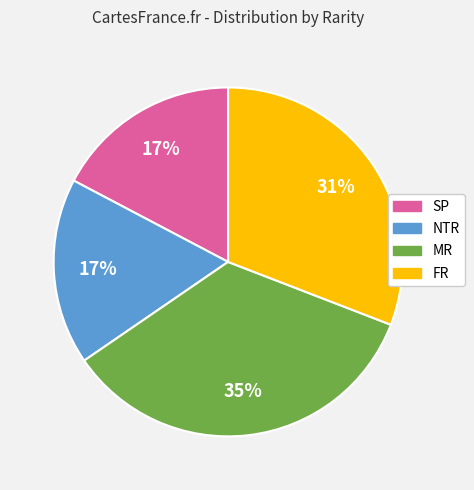

Do SP and MR together represent more than half of the pie?

Yes